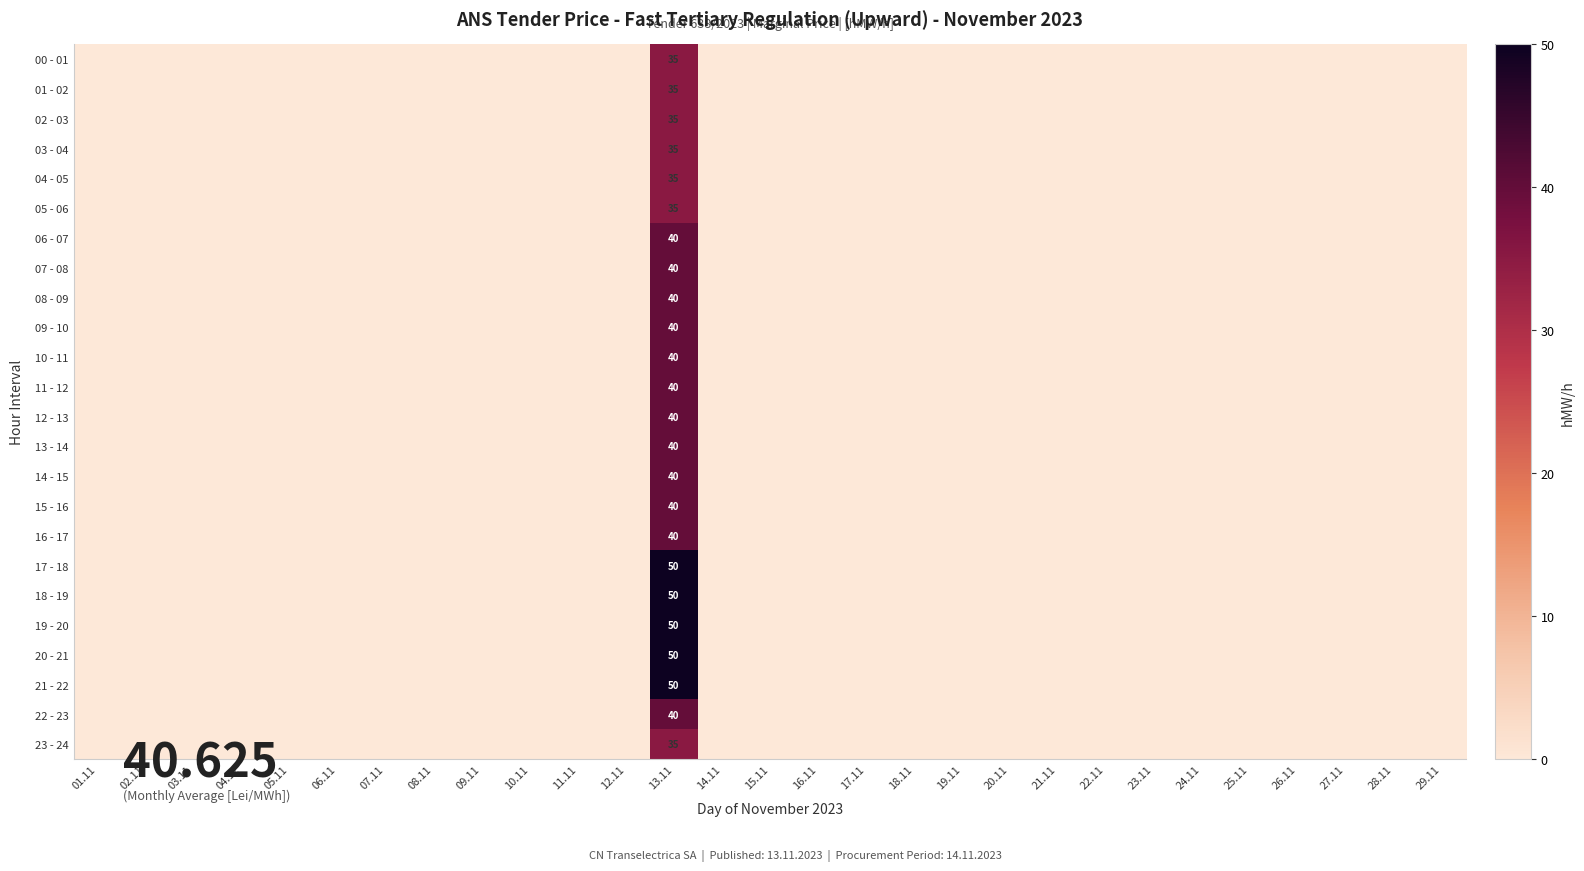

Which has a higher value, 25.11 or 24.11?

25.11